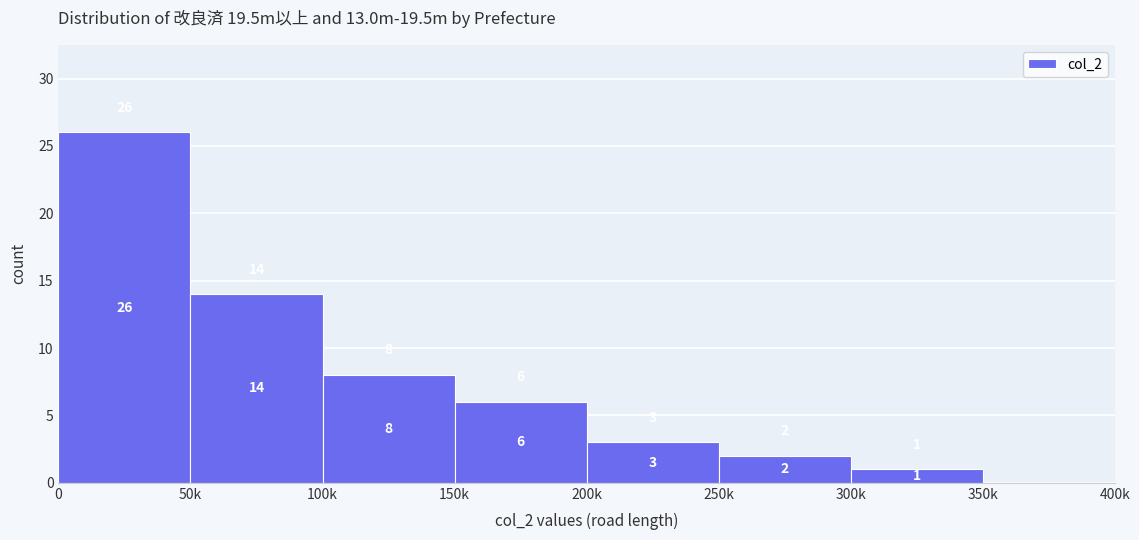

Reading right to left, transcribe all the data shown in this chart.

350k=0	300k=1	250k=2	200k=3	150k=6	100k=8	50k=14	0=26